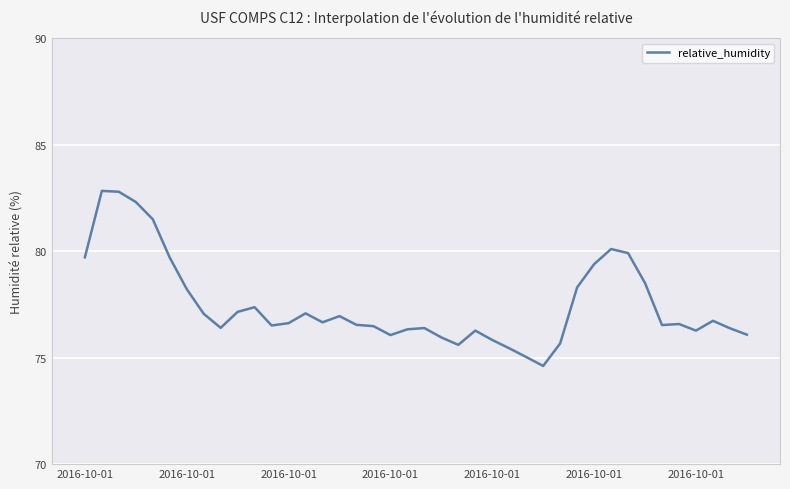

What is the difference between the maximum and minimum values?

8.2